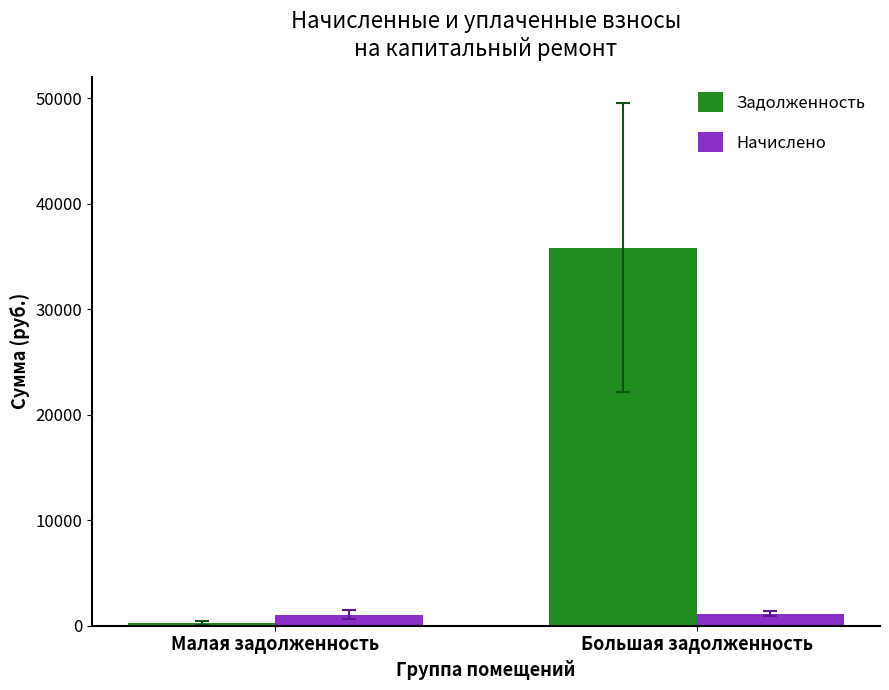

How many data points in Задолженность are above 35834?

1